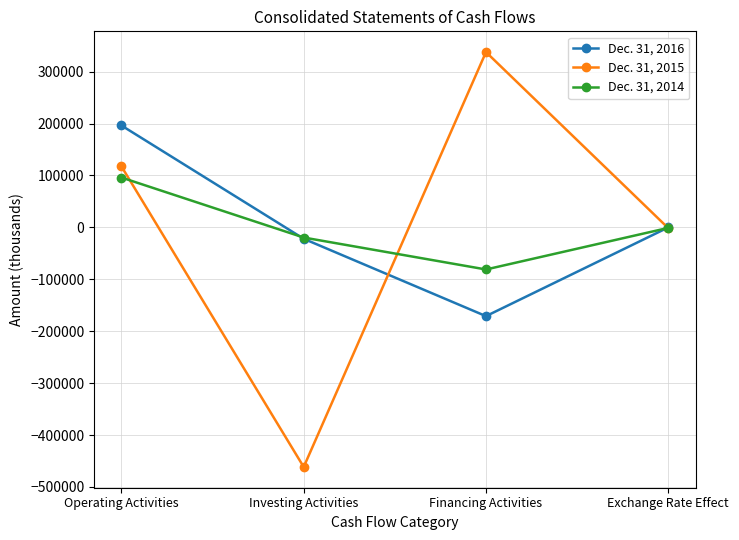

What are all the series names shown in the legend?

Dec. 31, 2016, Dec. 31, 2015, Dec. 31, 2014